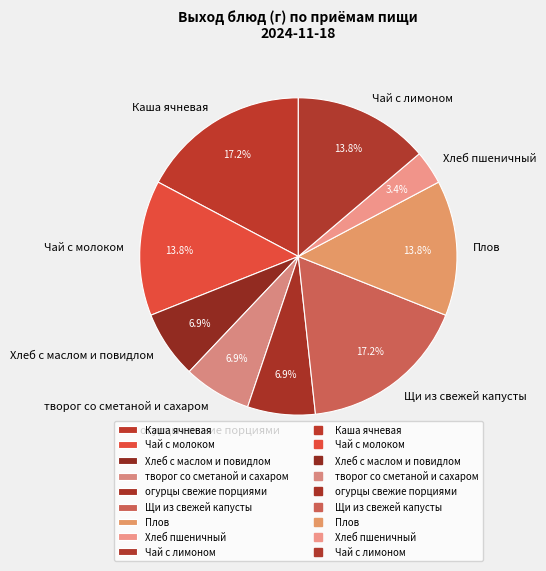

Do Хлеб пшеничный and Каша ячневая together represent more than half of the pie?

No